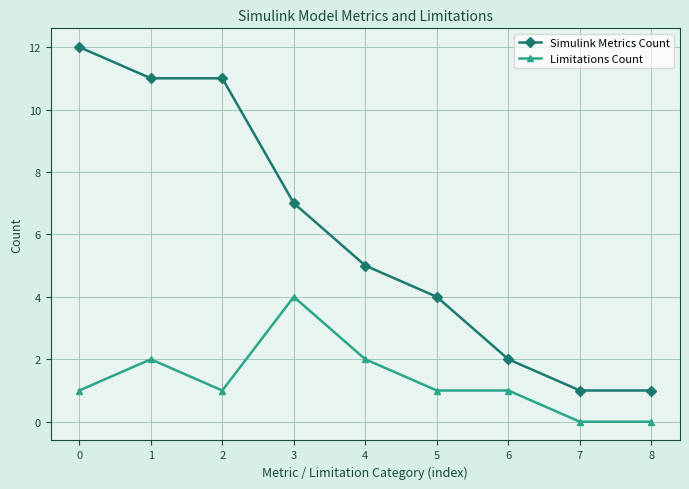

At which category does Limitations Count reach its first local valley?

2